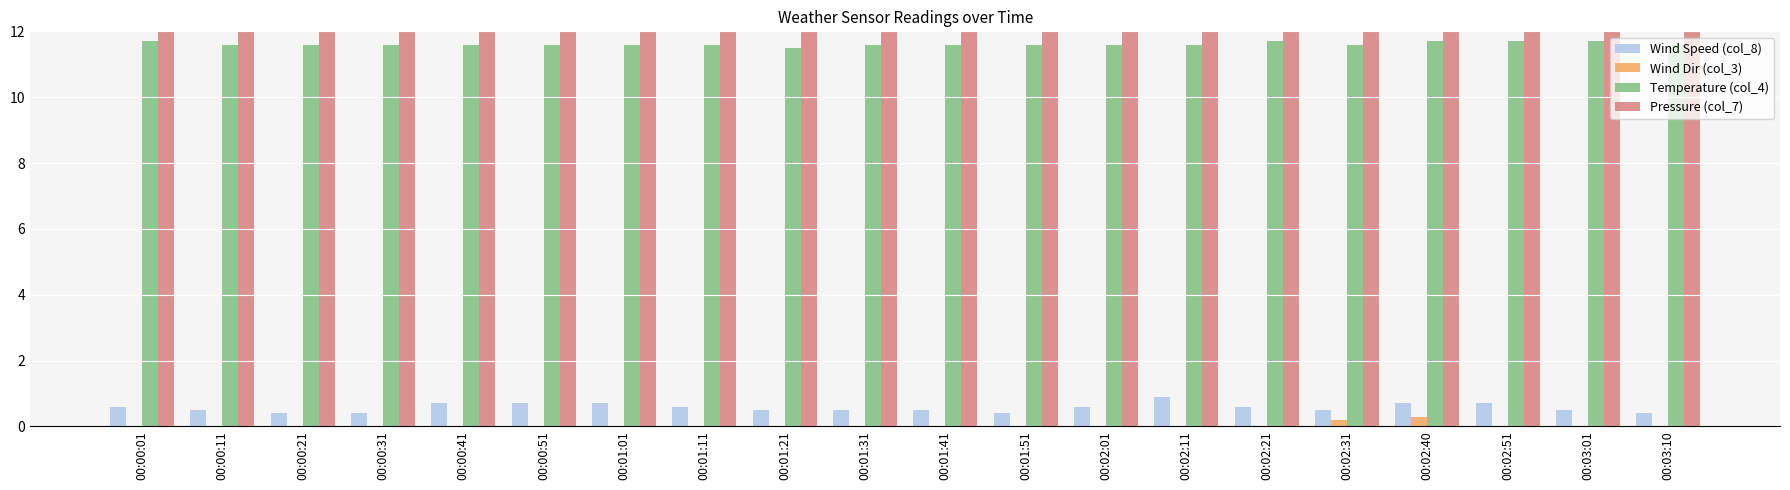

Between 00:00:51 and 00:03:01, which series saw the biggest shift?

Wind Speed (col_8)